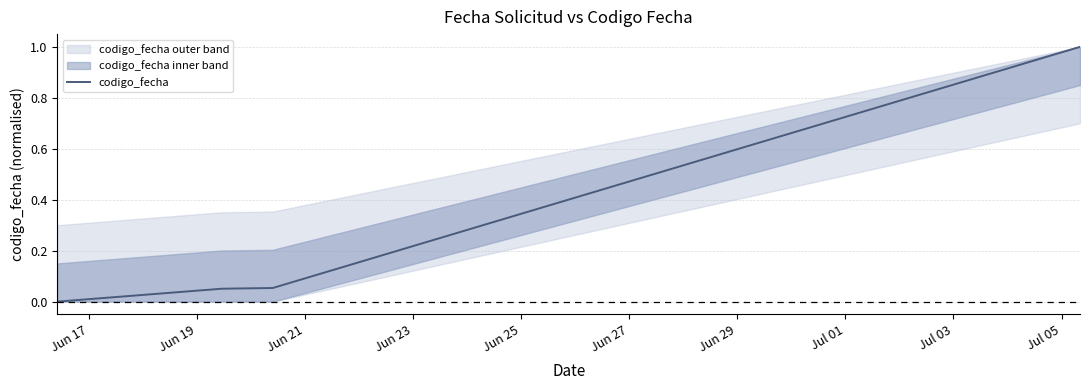

How many categories are shown in the chart?

4